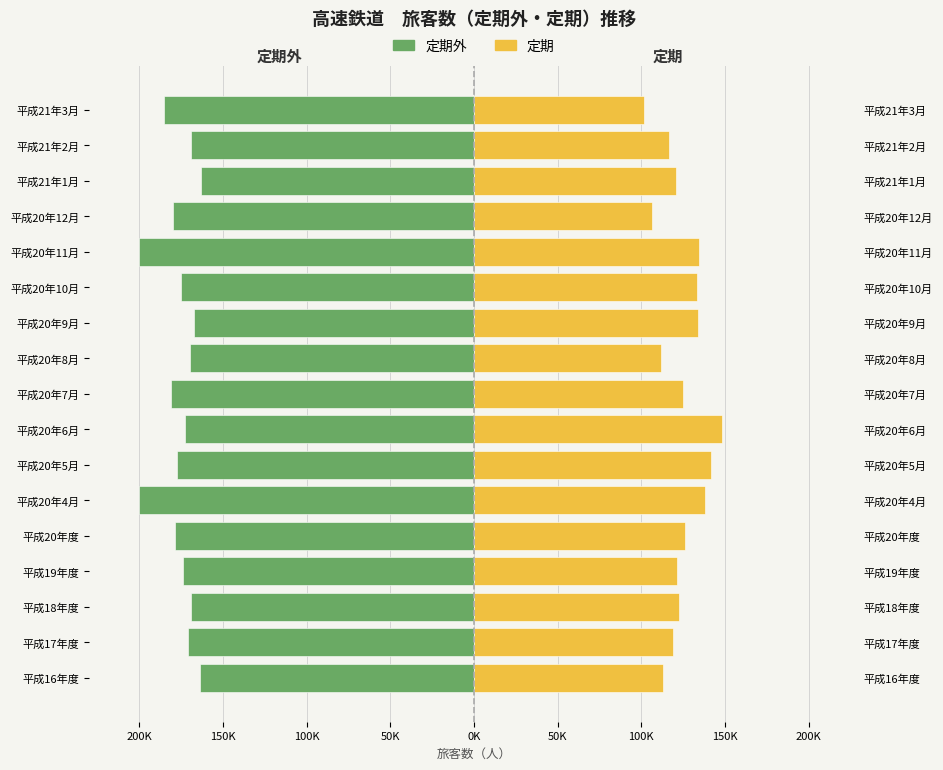

What is the label of the 6th bar from the right?

平成20年10月